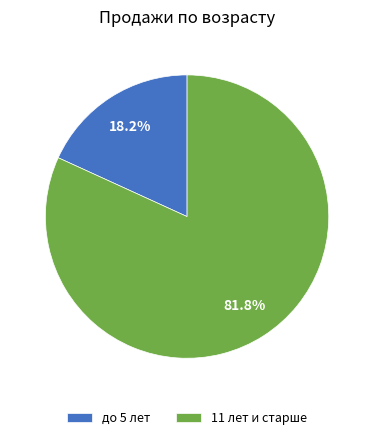

How many slices are in this pie chart?

2